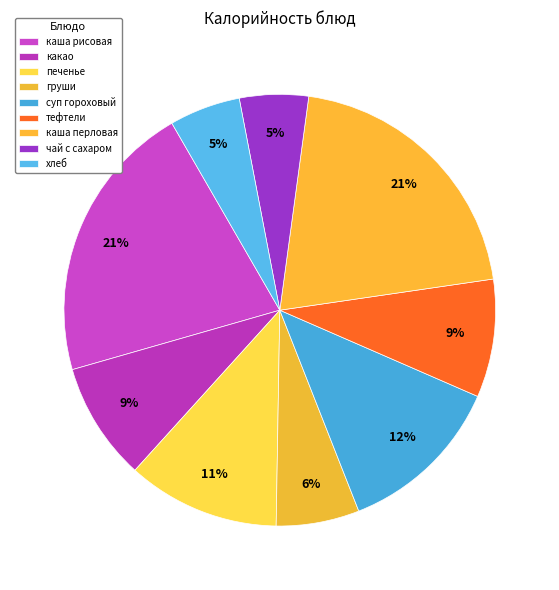

Approximately how many times larger is the value at тефтели compared to каша перловая?

0.4